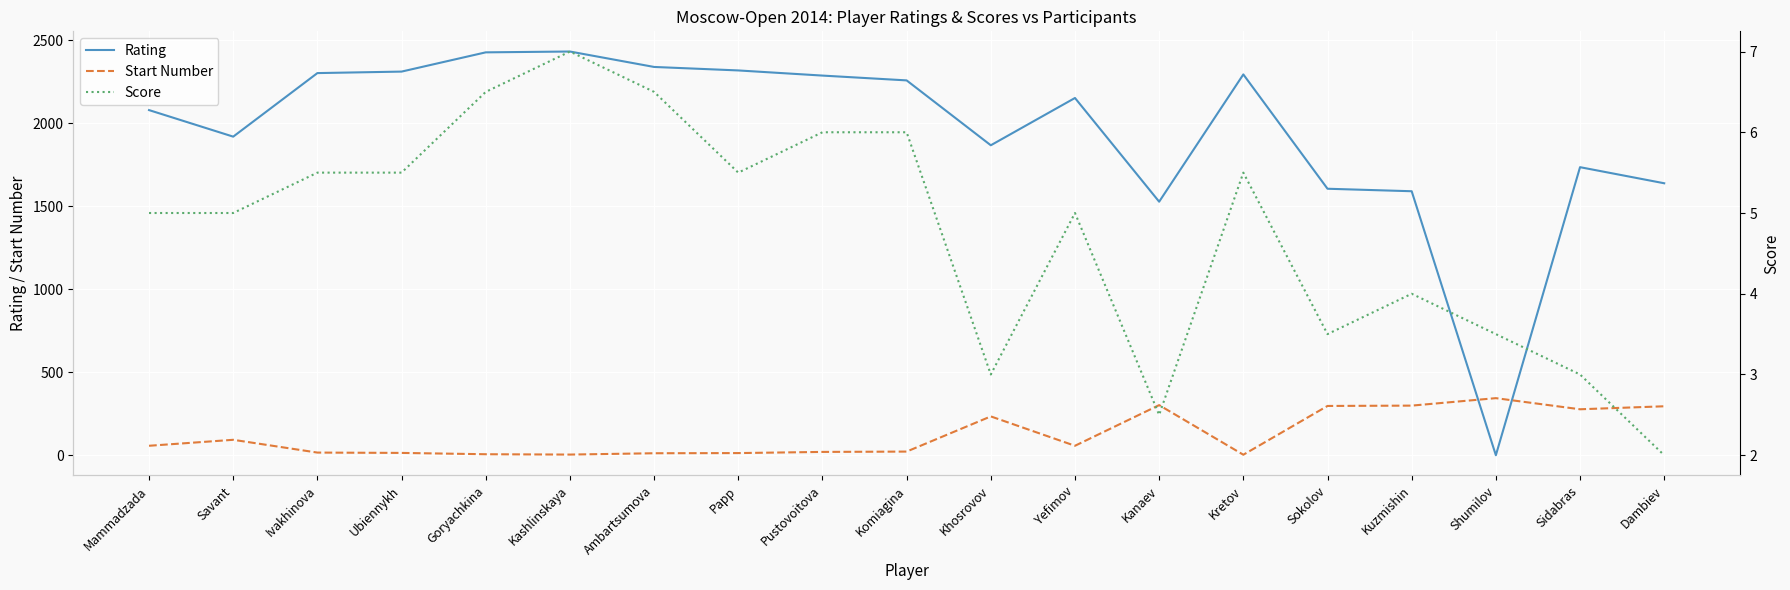

Reading right to left, extract all data points from this chart.

Rating: Dambiev=1639.0	Sidabras=1736.0	Shumilov=0.0	Kuzmishin=1591.0	Sokolov=1606.0	Kretov=2295.0	Kanaev=1528.0	Yefimov=2153.0	Khosrovov=1868.0	Komiagina=2259.0	Pustovoitova=2288.0	Papp=2319.0	Ambartsumova=2340.0	Kashlinskaya=2433.0	Goryachkina=2428.0	Ubiennykh=2312.0	Ivakhinova=2303.0	Savant=1920.0	Mammadzada=2080.0
Start Number: Dambiev=295.0	Sidabras=277.0	Shumilov=344.0	Kuzmishin=299.0	Sokolov=297.0	Kretov=3.0	Kanaev=302.0	Yefimov=57.0	Khosrovov=234.0	Komiagina=22.0	Pustovoitova=20.0	Papp=13.0	Ambartsumova=12.0	Kashlinskaya=4.0	Goryachkina=6.0	Ubiennykh=14.0	Ivakhinova=16.0	Savant=93.0	Mammadzada=57.0
Score: Dambiev=2.0	Sidabras=3.0	Shumilov=3.5	Kuzmishin=4.0	Sokolov=3.5	Kretov=5.5	Kanaev=2.5	Yefimov=5.0	Khosrovov=3.0	Komiagina=6.0	Pustovoitova=6.0	Papp=5.5	Ambartsumova=6.5	Kashlinskaya=7.0	Goryachkina=6.5	Ubiennykh=5.5	Ivakhinova=5.5	Savant=5.0	Mammadzada=5.0